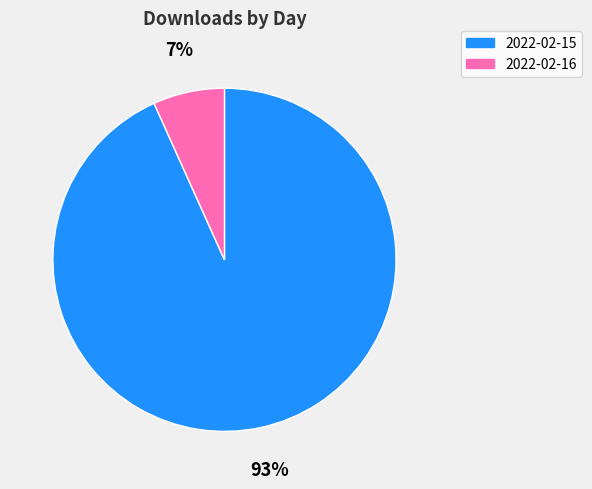

Between 2022-02-15 and 2022-02-16, which is larger?

2022-02-15